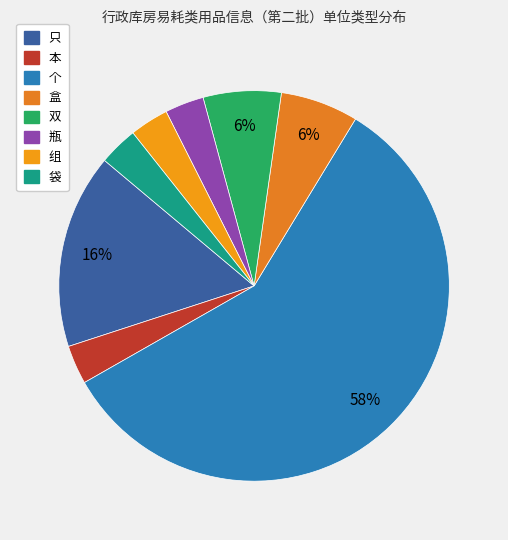

Approximately how many times larger is the value at 盒 compared to 双?

1.0